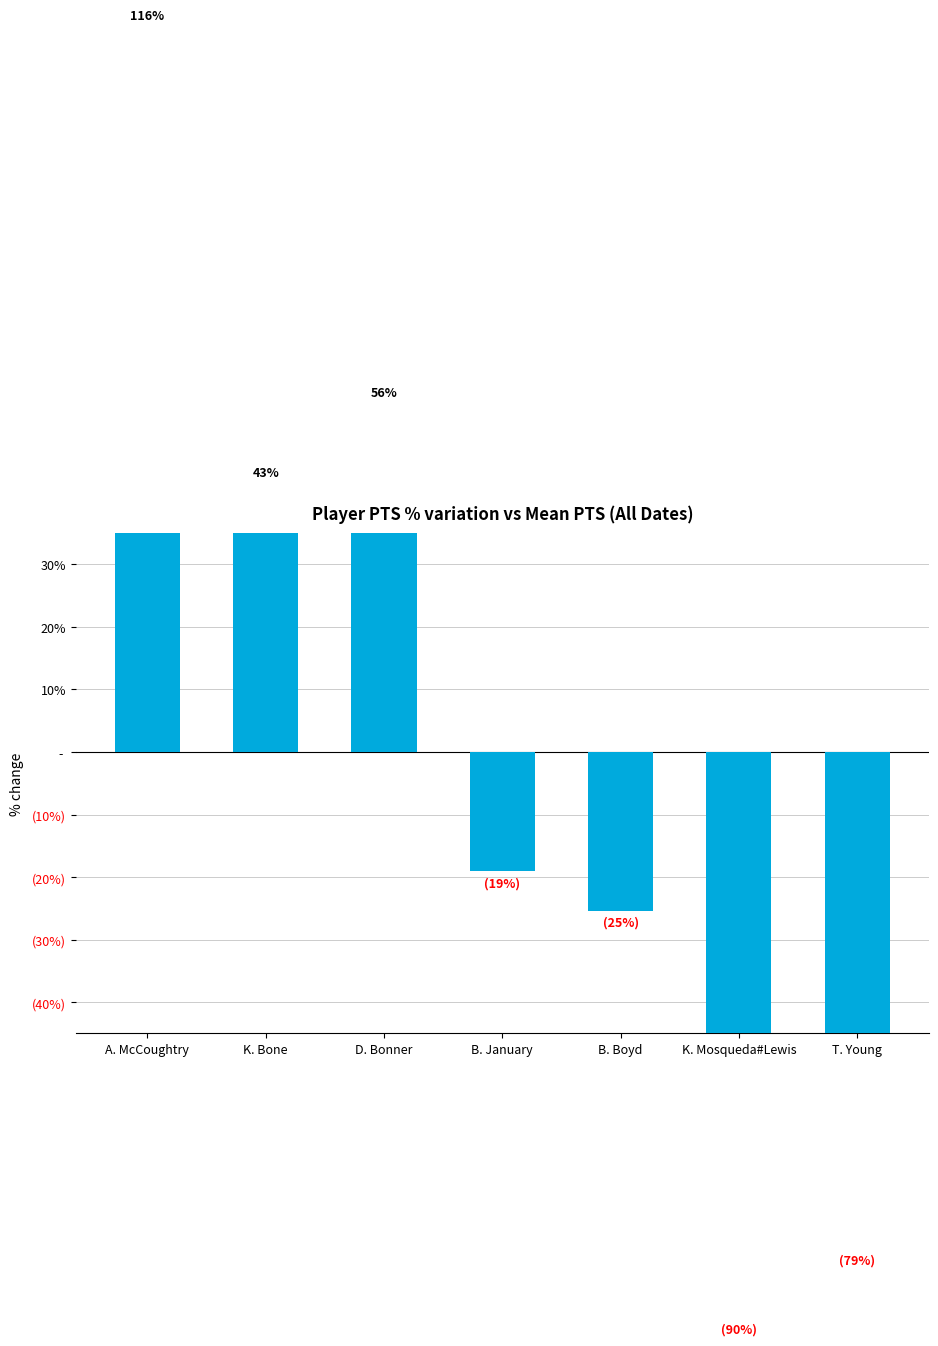

Reading left to right, list all the values displayed in this chart.

115.9	42.9	55.6	-19.0	-25.4	-90.5	-79.4